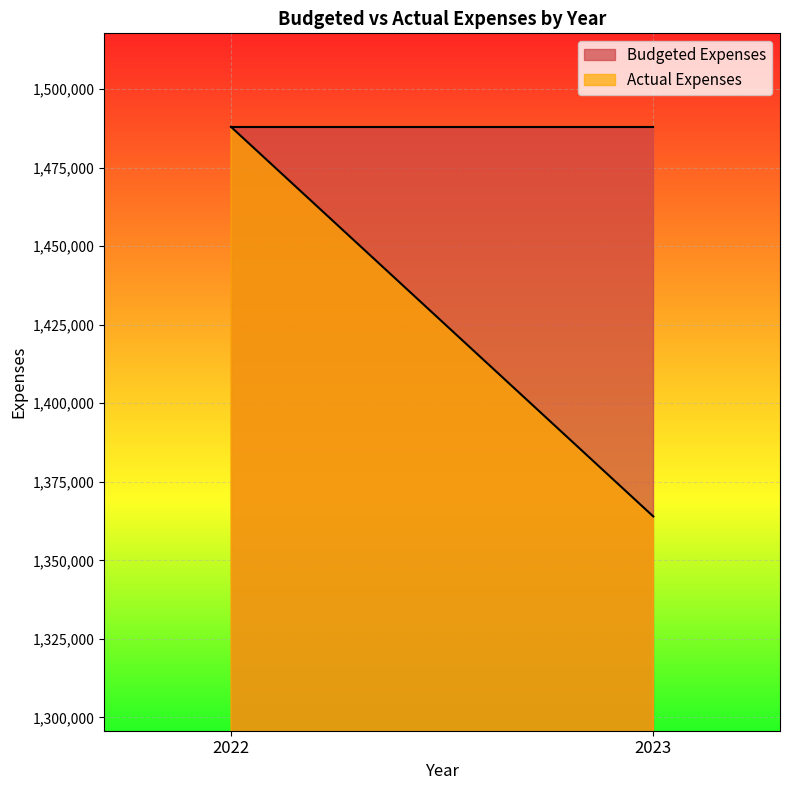

Reading left to right, extract all data points from this chart.

Budgeted Expenses: 1487959.5	1487959.5
Actual Expenses: 1487959.5	1363962.9